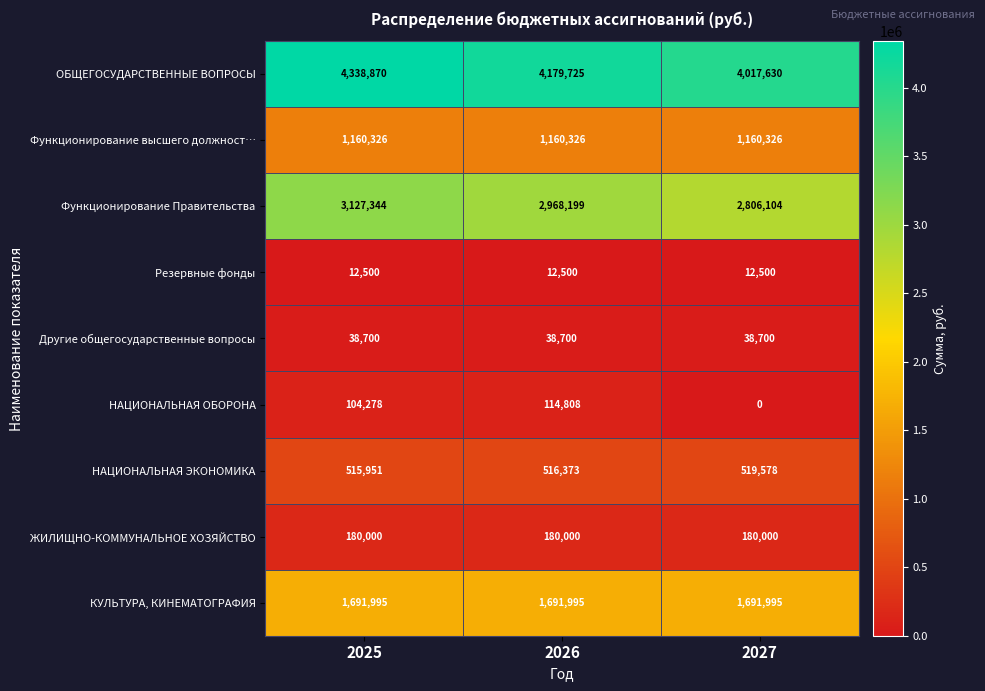

Count the ОБЩЕГОСУДАРСТВЕННЫЕ ВОПРОСЫ values in the range 4017630 to 4338870.

3